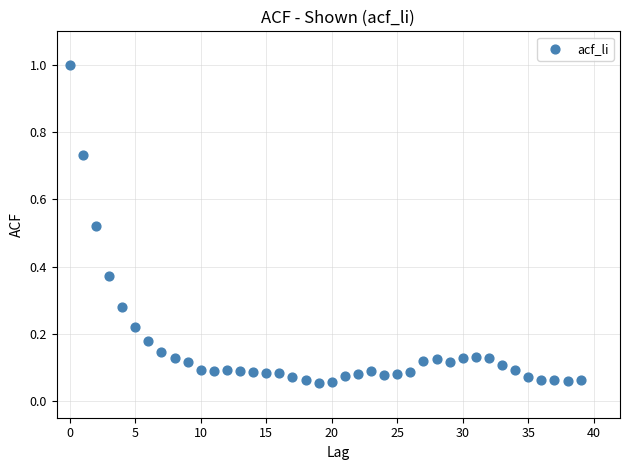

What is the range of Y values (max minus min)?

0.9